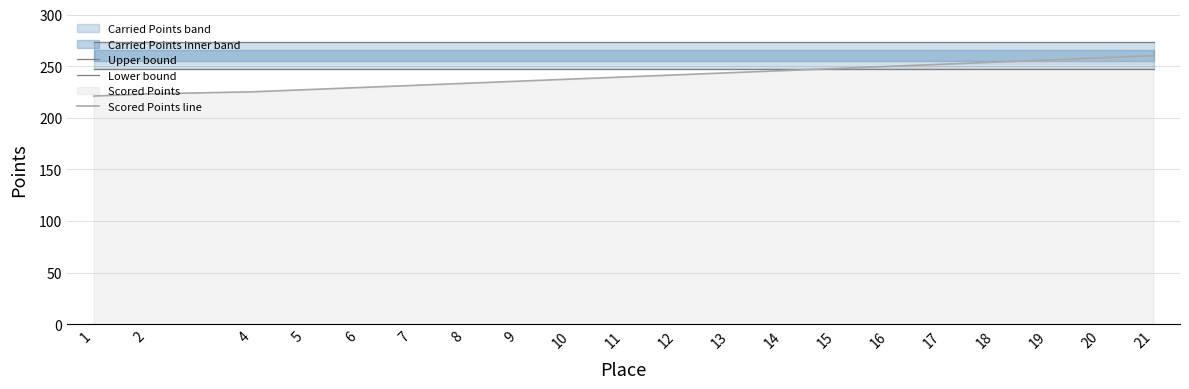

Rank the series by their average value, from lowest to highest.

Scored Points line, Lower bound, Upper bound